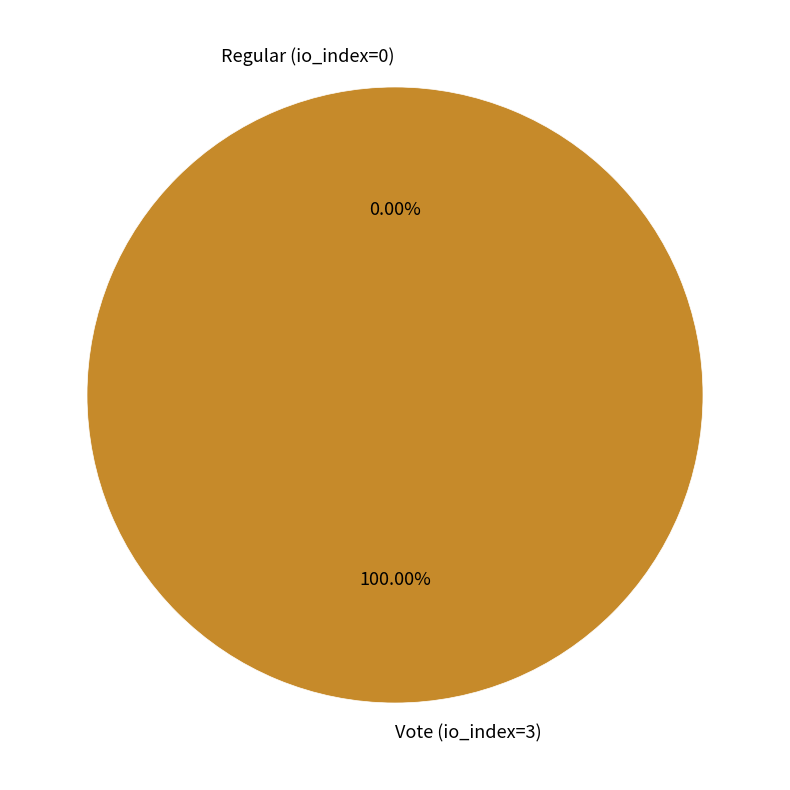

To the nearest percent, what percentage of the pie is Vote (io_index=3)?

100%